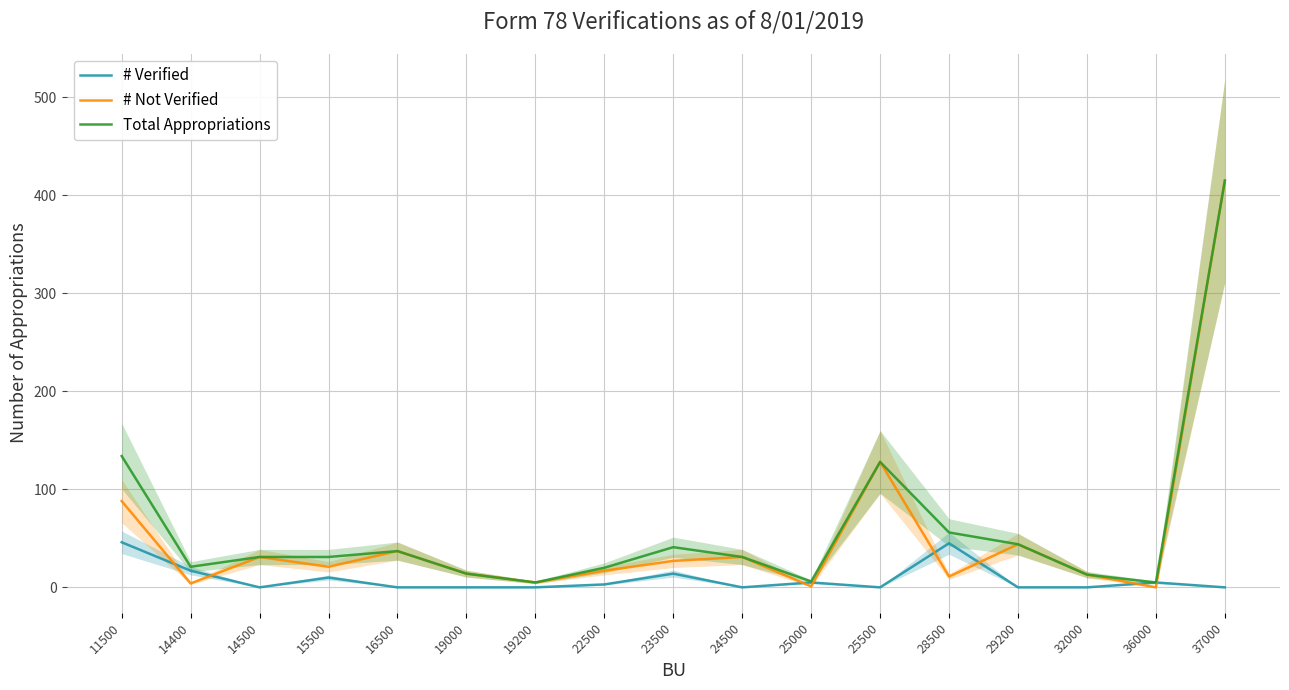

How many values in the Total Appropriations series are below 31?

7